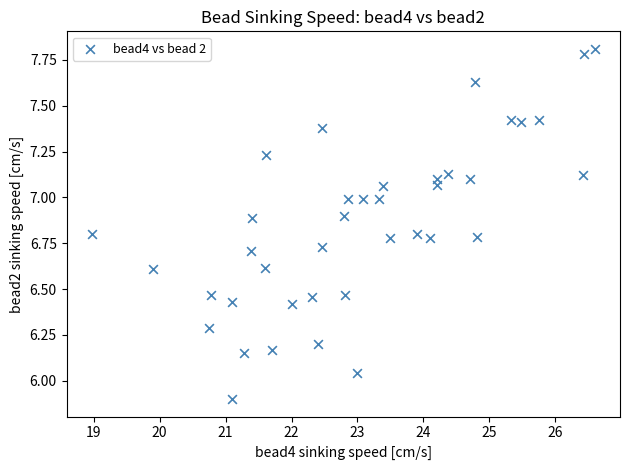

How many data points are displayed?

39